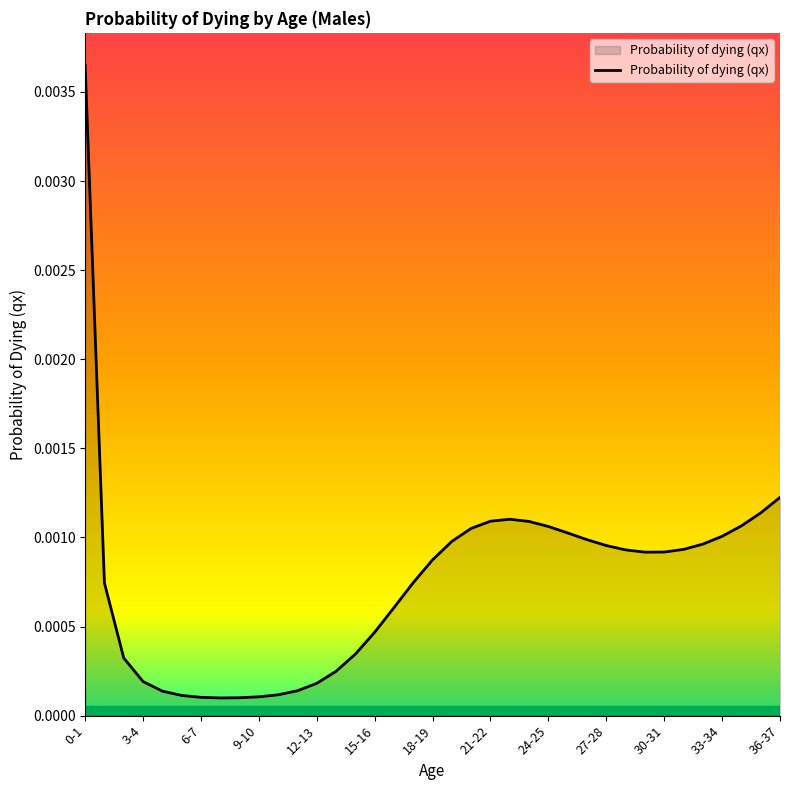

Which has a higher value, 9-10 or 15-16?

15-16